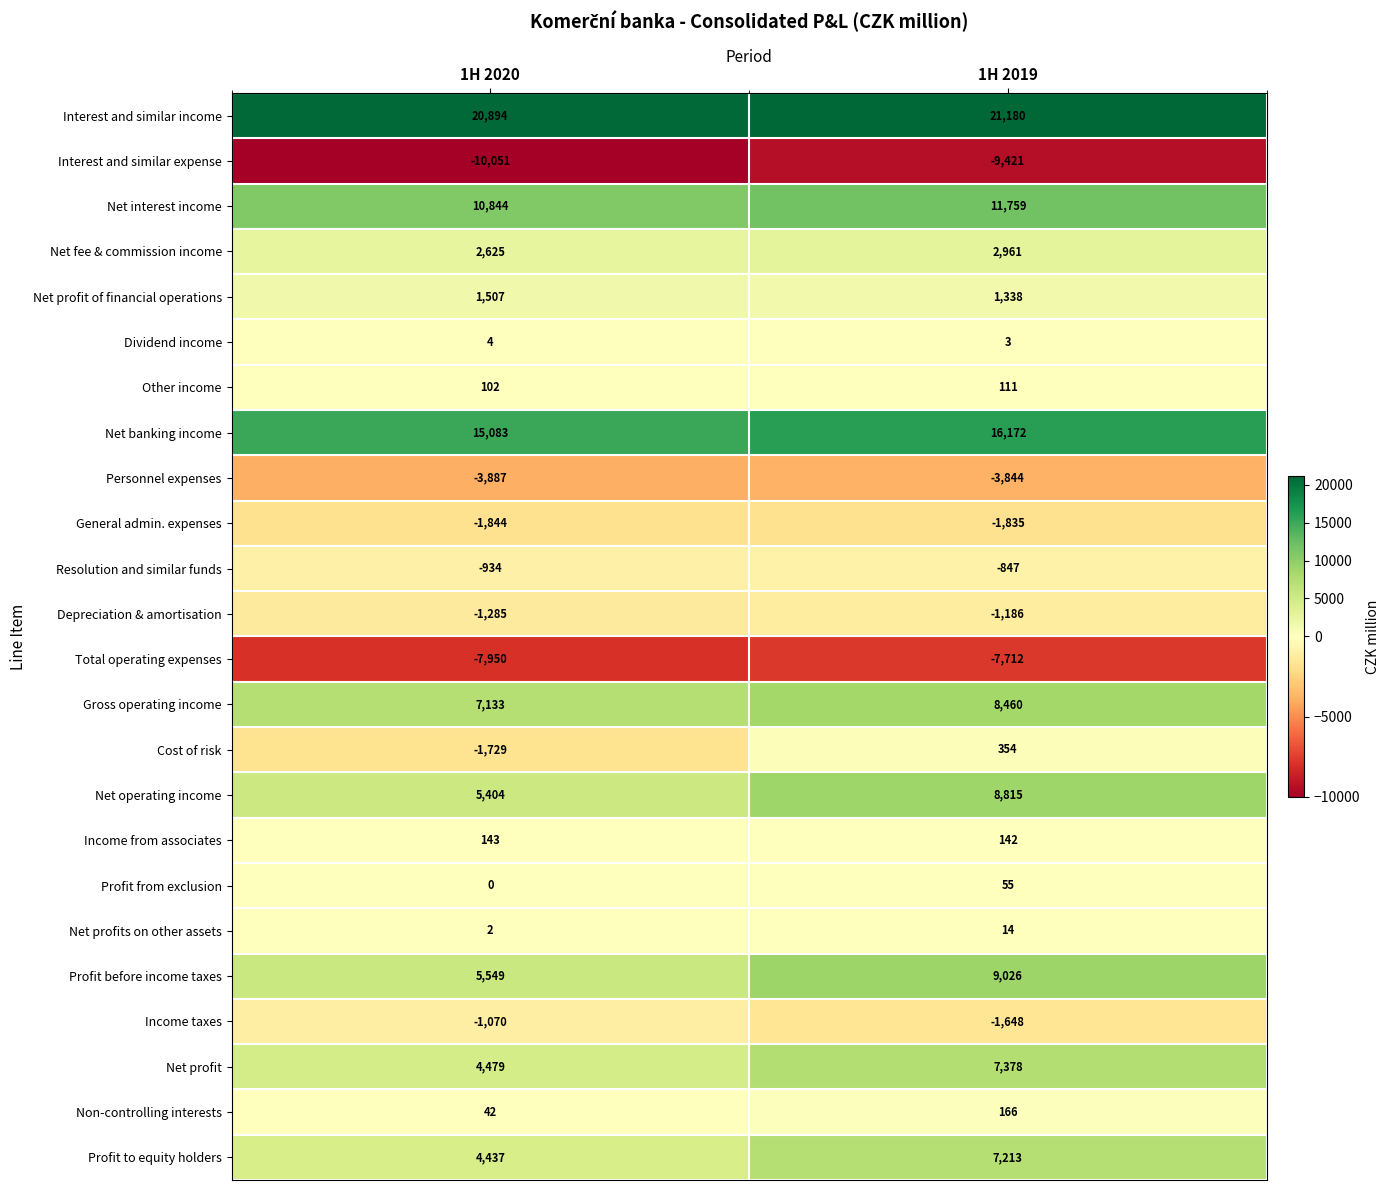

What is the total value across all series at 1H 2020?

49498